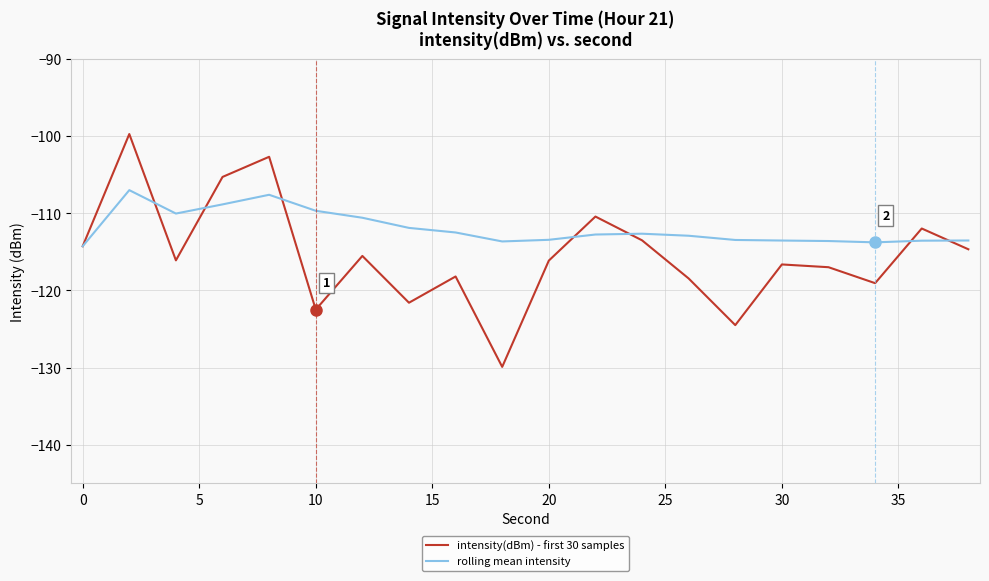

Rank the series by their average value, from highest to lowest.

rolling mean intensity, intensity(dBm) - first 30 samples